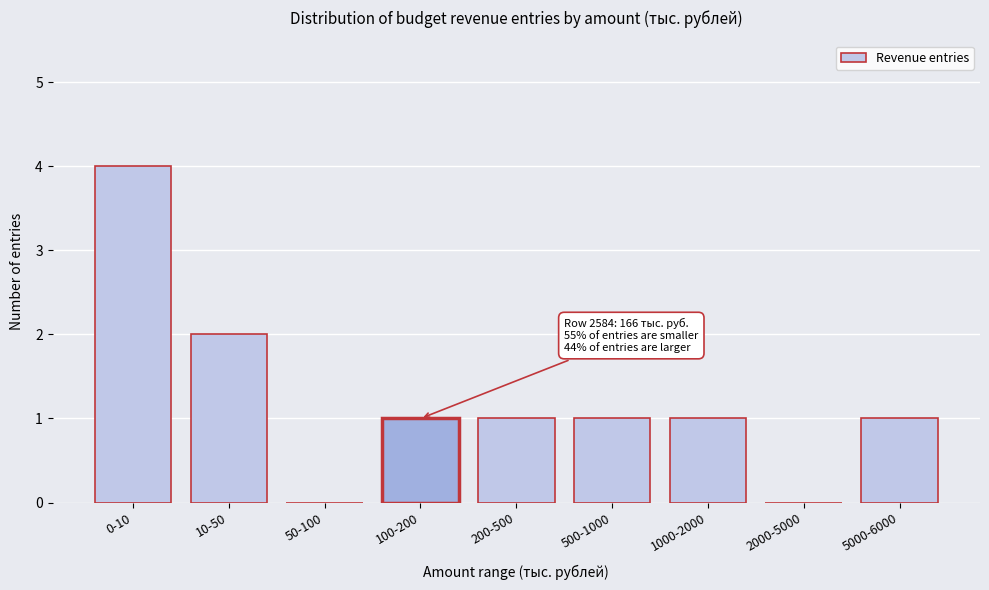

Reading right to left, extract all data points from this chart.

5000-6000=1	2000-5000=0	1000-2000=1	500-1000=1	200-500=1	100-200=1	50-100=0	10-50=2	0-10=4